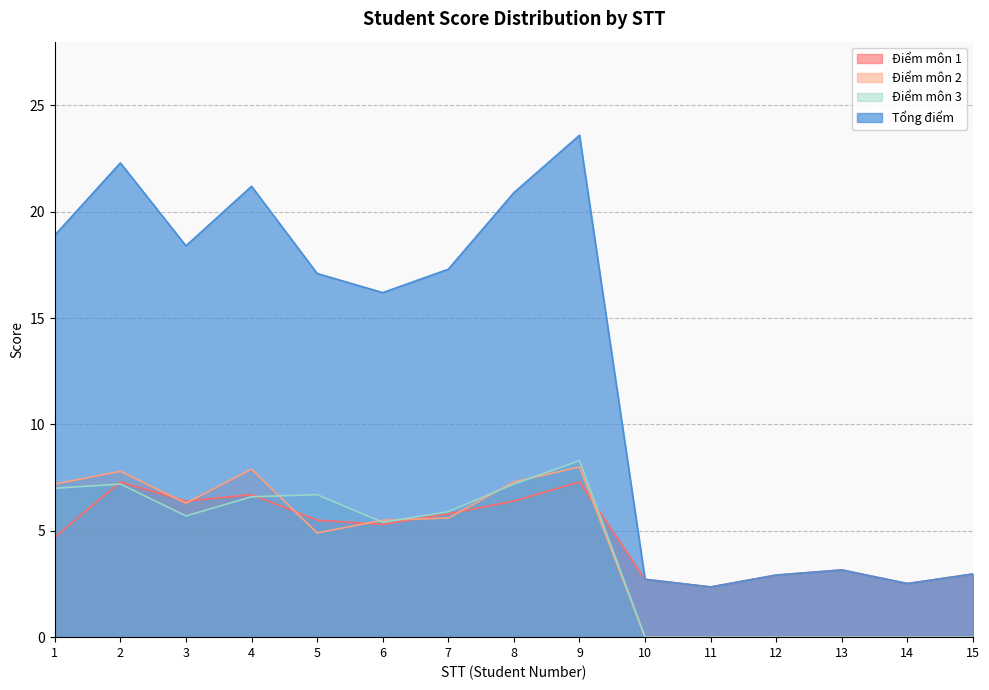

The value of Tổng điểm at 13 is 3.2. True or false?

True